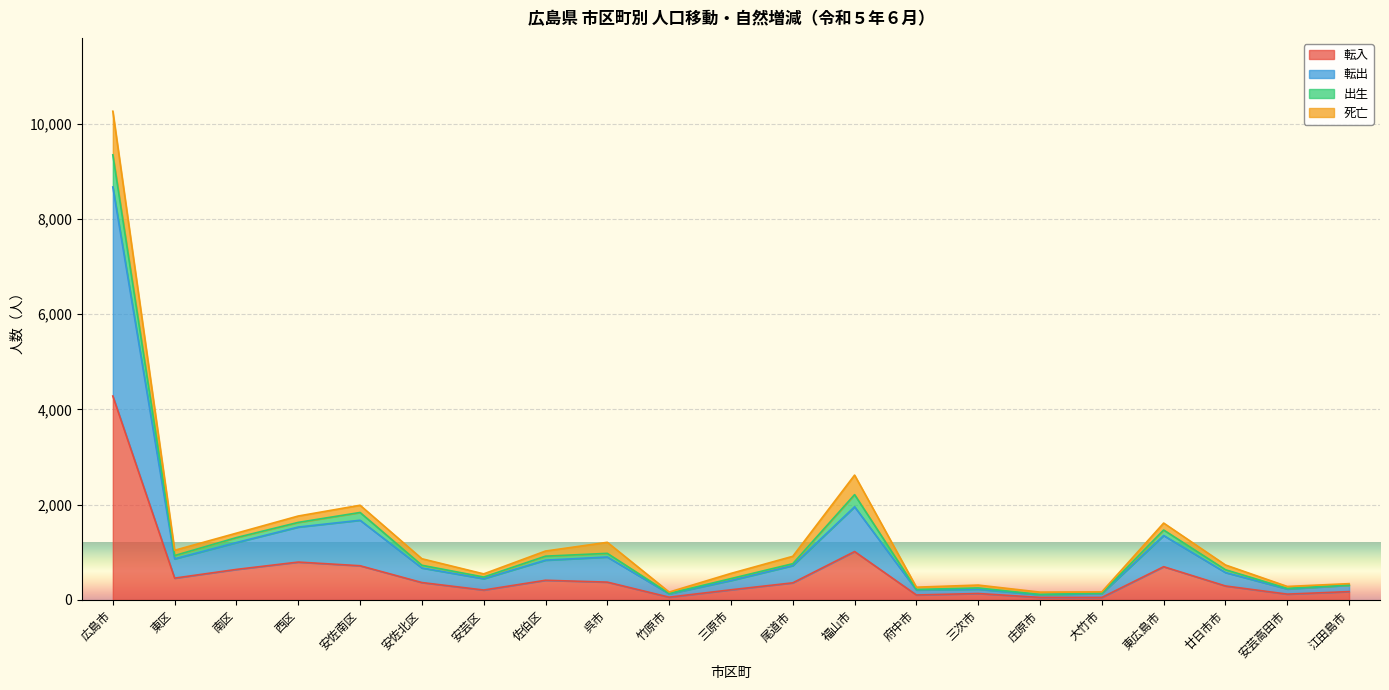

Which category has the highest value in the 転入 series?

広島市